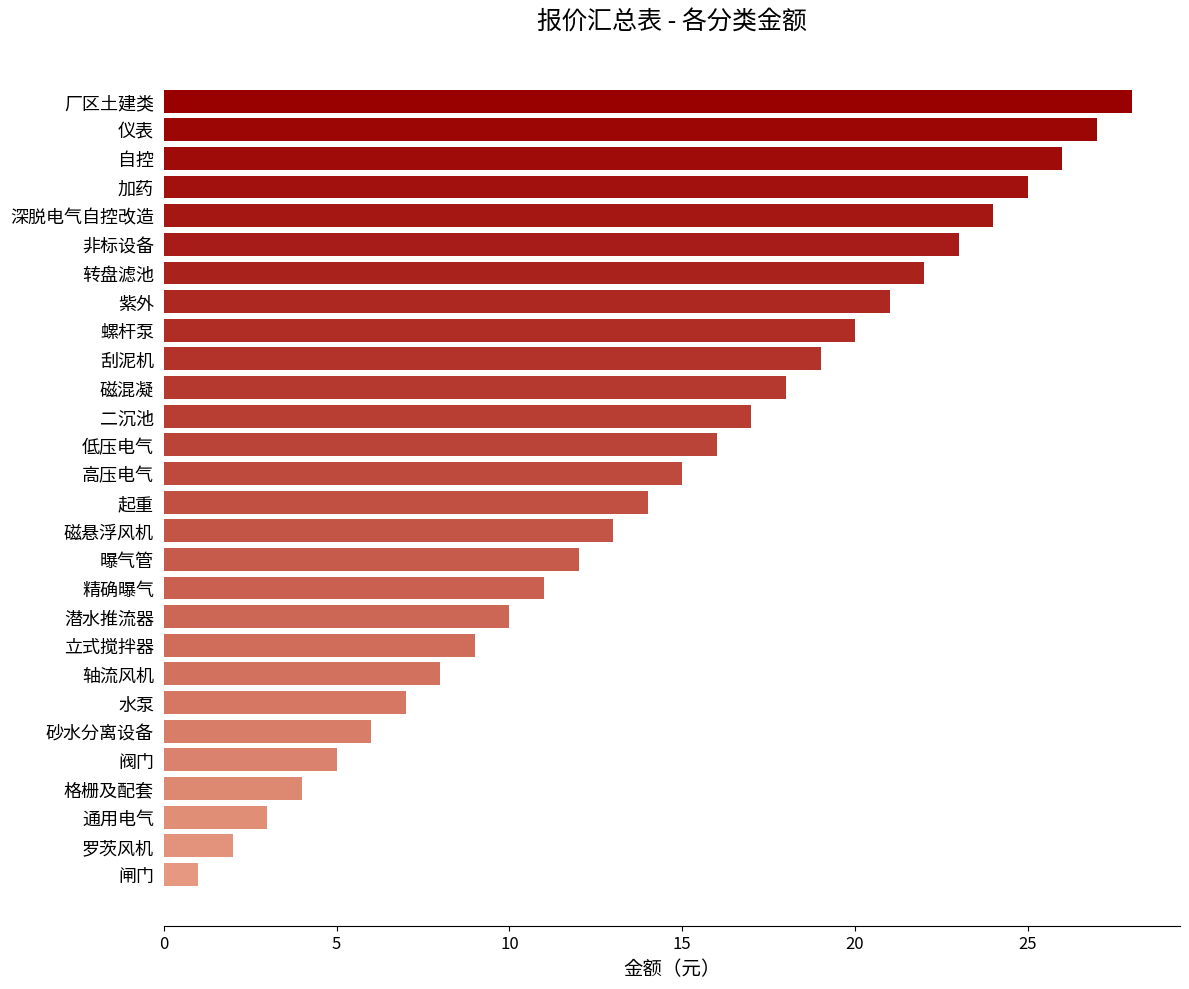

The chart shows a value of 26 at 自控. True or false?

True